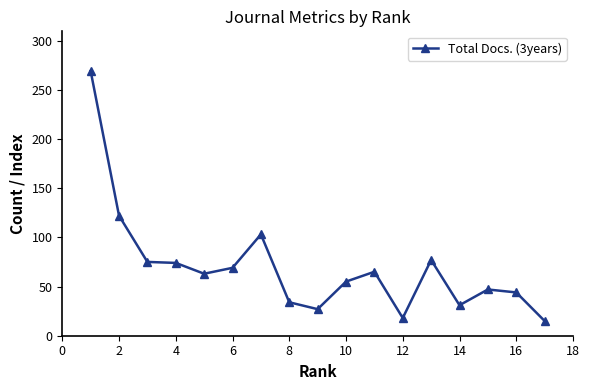

What is the average value?

70